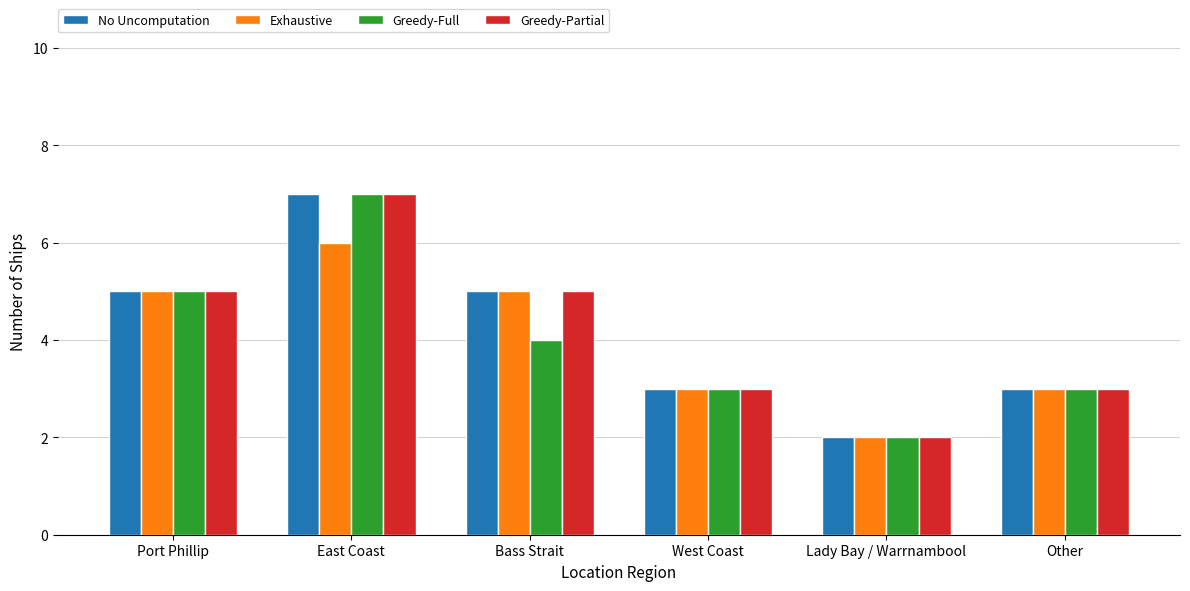

Reading left to right, list all the values displayed in this chart.

No Uncomputation: 5	7	5	3	2	3
Exhaustive: 5	6	5	3	2	3
Greedy-Full: 5	7	4	3	2	3
Greedy-Partial: 5	7	5	3	2	3